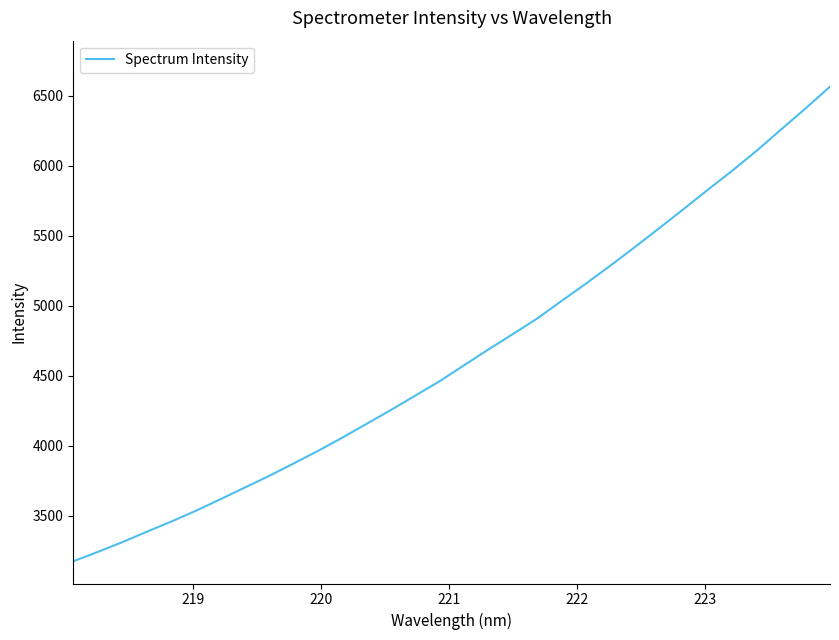

What is the maximum value shown in the chart?

6563.6